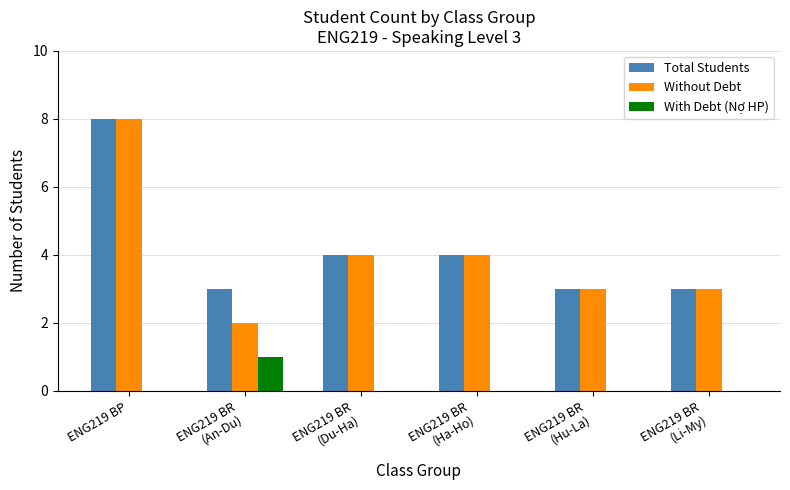

Which series has the widest spread of values?

Without Debt